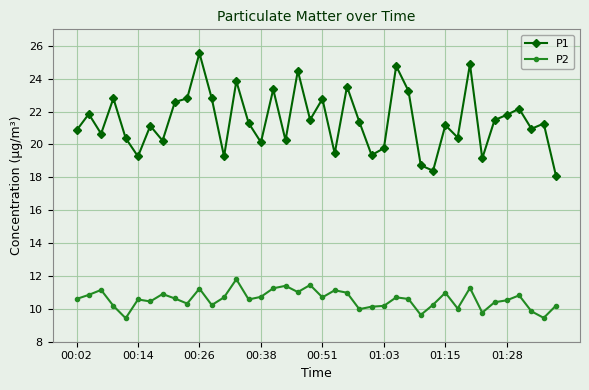

Which series has the largest range (max minus min)?

P1